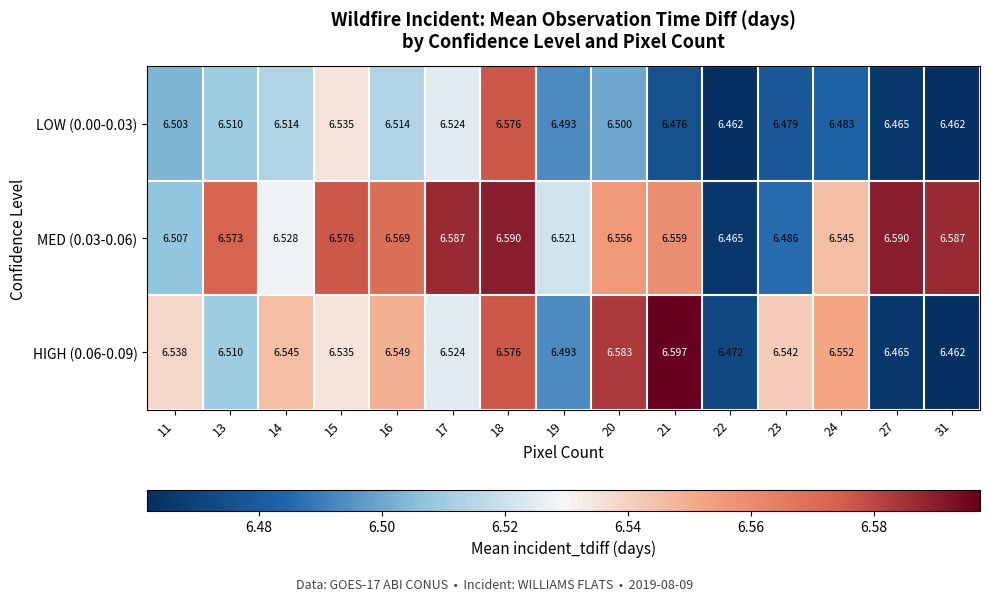

Count the number of data series in this chart.

3